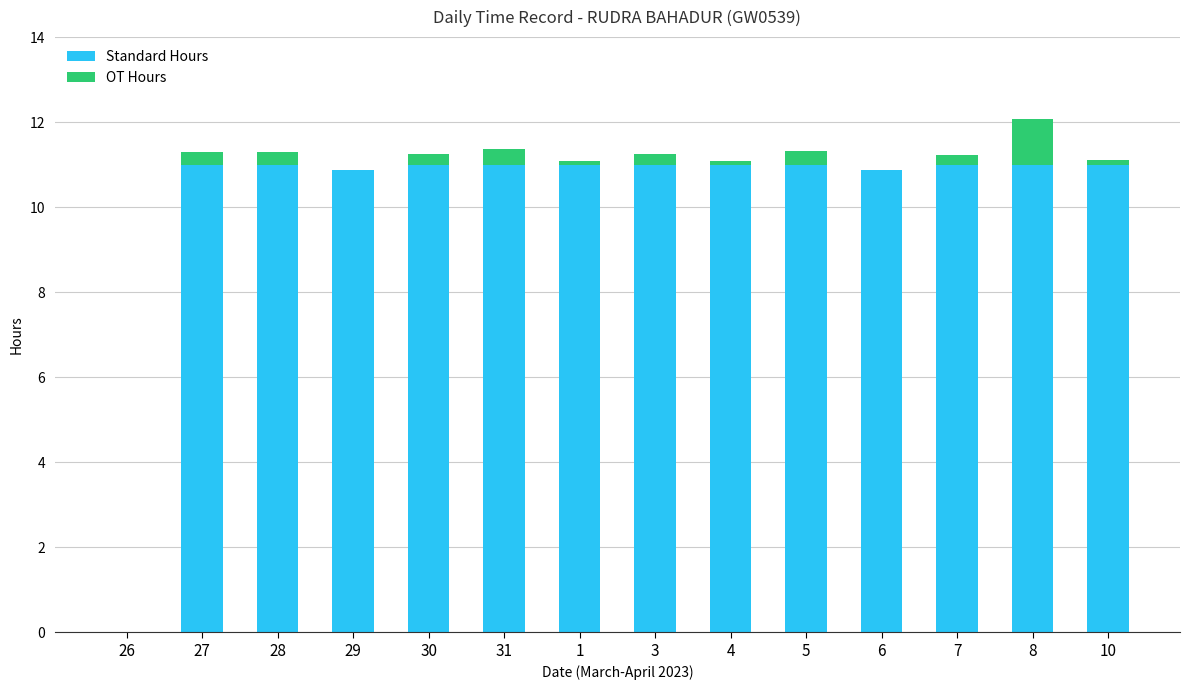

What are all the series names shown in the legend?

Standard Hours, OT Hours